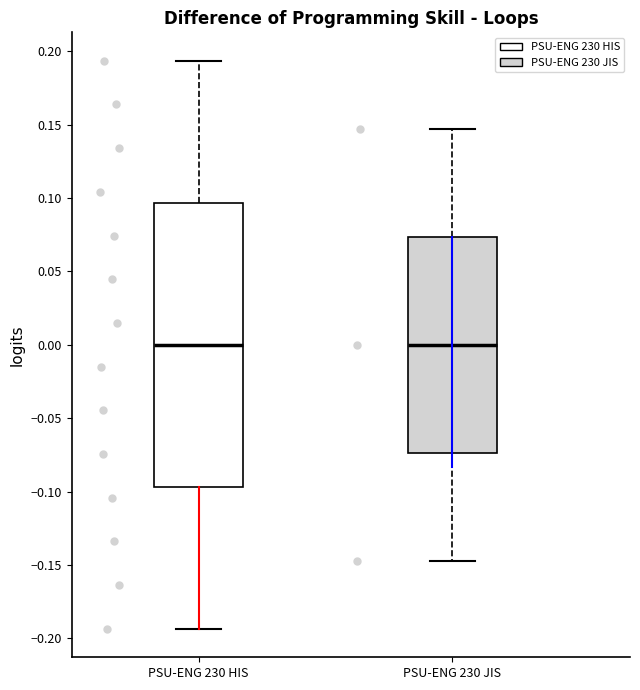

Reading left to right, read every box against the y-axis: the position of its median line, the range the box covers, and the ends of its whiskers. The values are not printed on the chart, so give them approximately, as read against the axis.

PSU-ENG 230 HIS: median 0.000, box -0.095 to 0.095, whiskers -0.195 to 0.195
PSU-ENG 230 JIS: median 0.000, box -0.075 to 0.075, whiskers -0.145 to 0.145